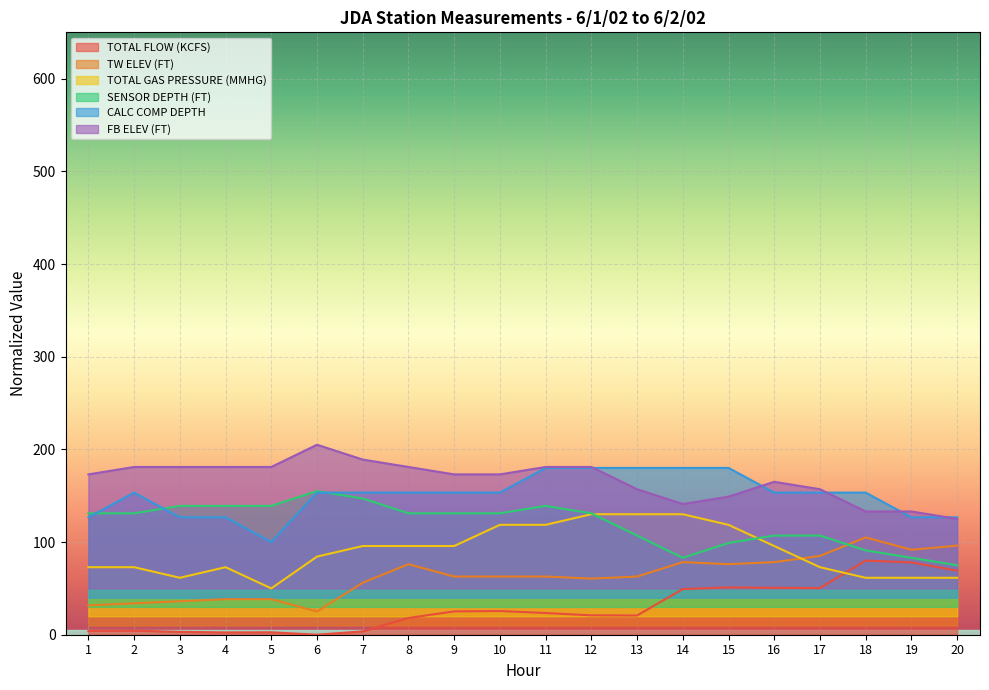

Reading right to left, transcribe all the data shown in this chart.

TOTAL FLOW (KCFS): 20=69.1	19=78.0	18=80.0	17=50.3	16=50.6	15=51.1	14=49.3	13=20.7	12=20.9	11=23.4	10=25.6	9=25.2	8=18.1	7=3.6	6=0.0	5=2.6	4=2.5	3=3.1	2=4.4	1=4.2
TW ELEV (FT): 20=96.1	19=91.7	18=105.0	17=85.0	16=78.3	15=76.1	14=78.3	13=62.8	12=60.6	11=62.8	10=62.8	9=62.8	8=76.1	7=56.1	6=25.0	5=38.3	4=38.3	3=36.1	2=33.9	1=31.7
TOTAL GAS PRESSURE (MMHG): 20=61.4	19=61.4	18=61.4	17=72.9	16=95.7	15=118.6	14=130.0	13=130.0	12=130.0	11=118.6	10=118.6	9=95.7	8=95.7	7=95.7	6=84.3	5=50.0	4=72.9	3=61.4	2=72.9	1=72.9
SENSOR DEPTH (FT): 20=75.0	19=83.0	18=91.0	17=107.0	16=107.0	15=99.0	14=83.0	13=107.0	12=131.0	11=139.0	10=131.0	9=131.0	8=131.0	7=147.0	6=155.0	5=139.0	4=139.0	3=139.0	2=131.0	1=131.0
CALC COMP DEPTH: 20=126.7	19=126.7	18=153.3	17=153.3	16=153.3	15=180.0	14=180.0	13=180.0	12=180.0	11=180.0	10=153.3	9=153.3	8=153.3	7=153.3	6=153.3	5=100.0	4=126.7	3=126.7	2=153.3	1=126.7
FB ELEV (FT): 20=125.0	19=133.0	18=133.0	17=157.0	16=165.0	15=149.0	14=141.0	13=157.0	12=181.0	11=181.0	10=173.0	9=173.0	8=181.0	7=189.0	6=205.0	5=181.0	4=181.0	3=181.0	2=181.0	1=173.0